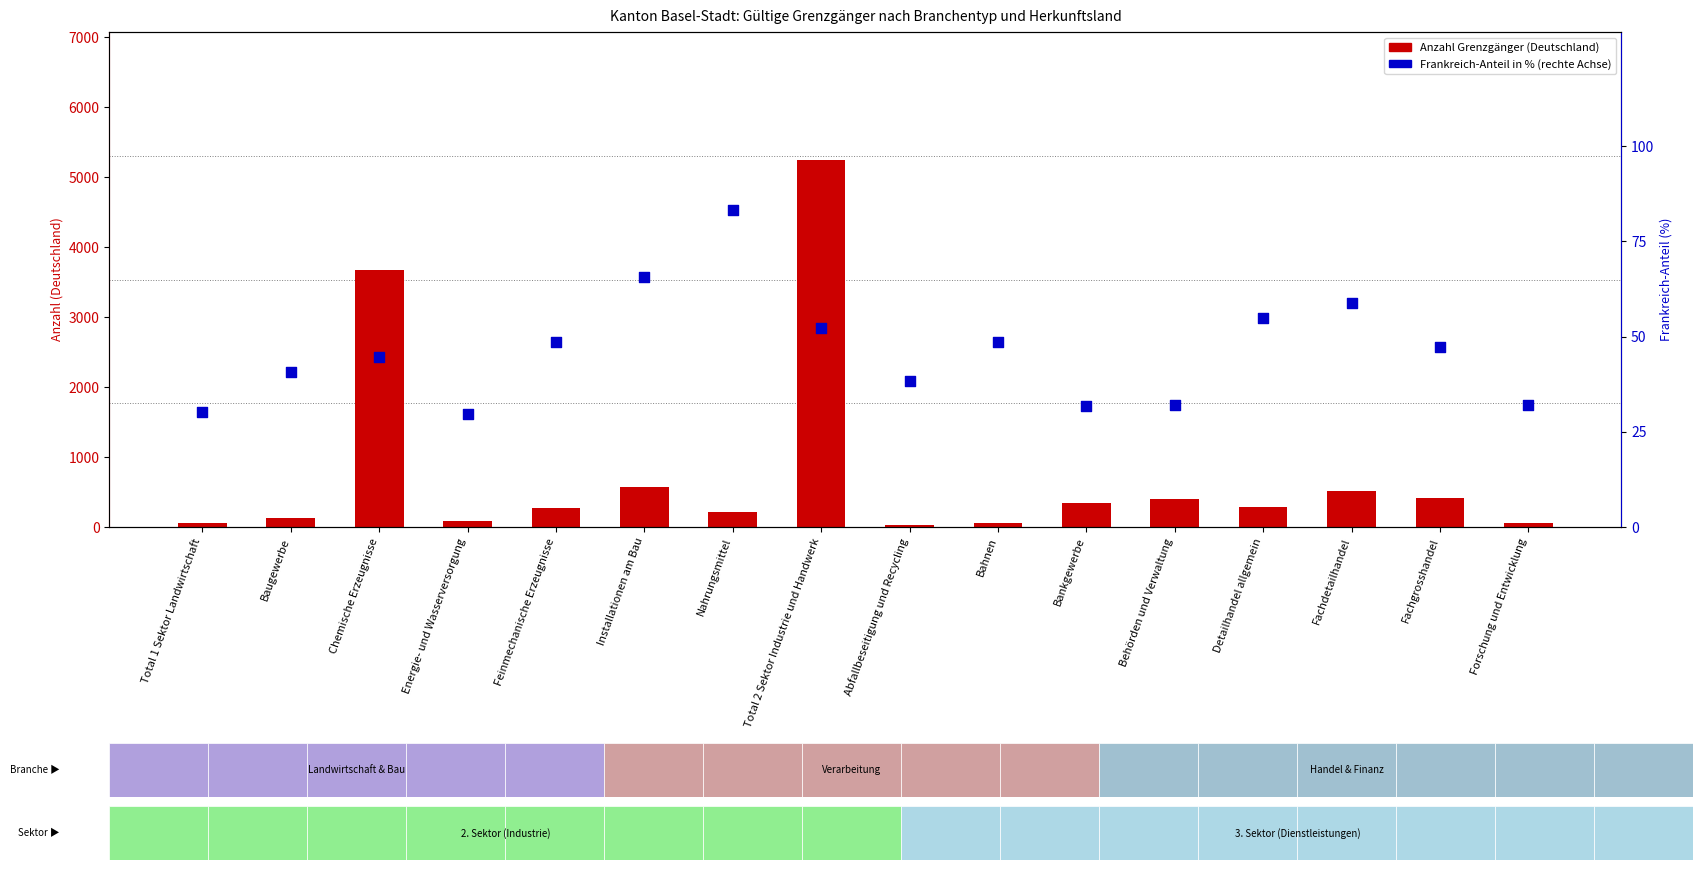

What are all the series names shown in the legend?

Deutschland, Frankreich-Anteil (%)